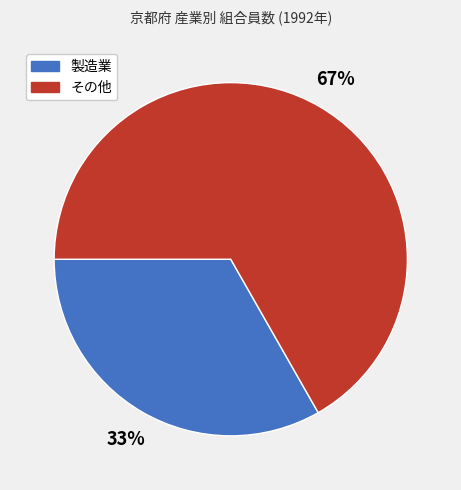

Does any single category account for the majority?

Yes